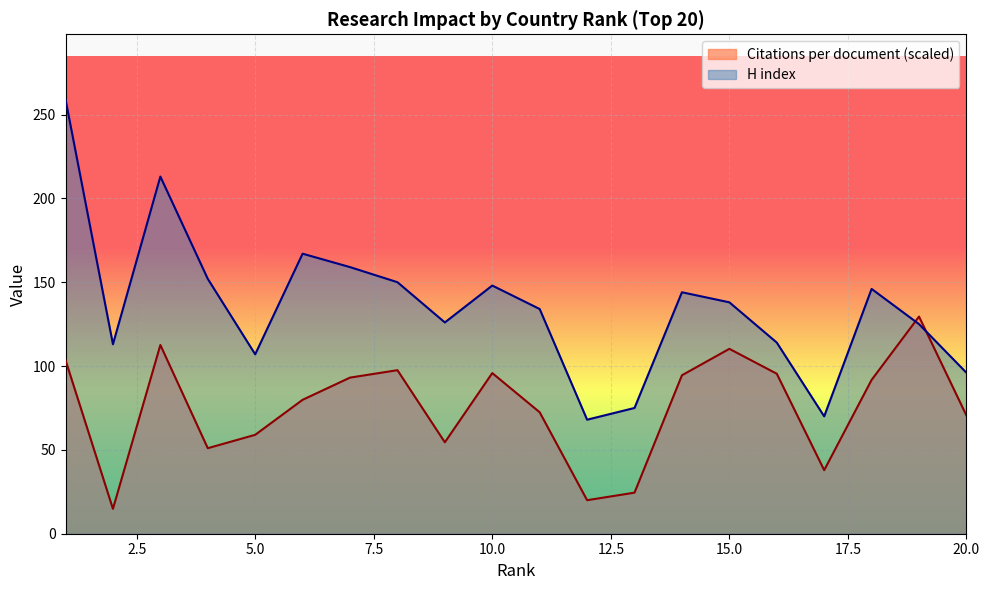

What is the spread (max minus min) of values at 4?

101.0